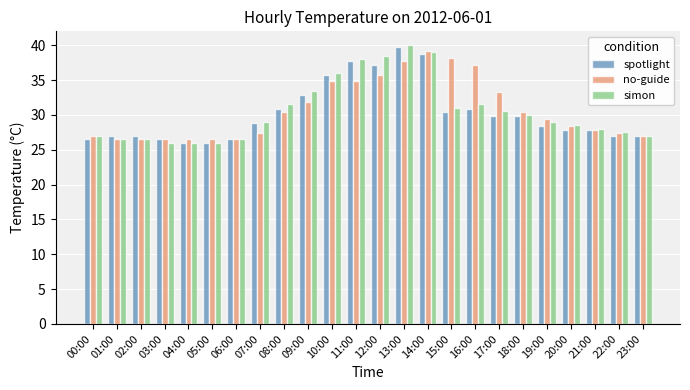

How many bars are there in each group?

3